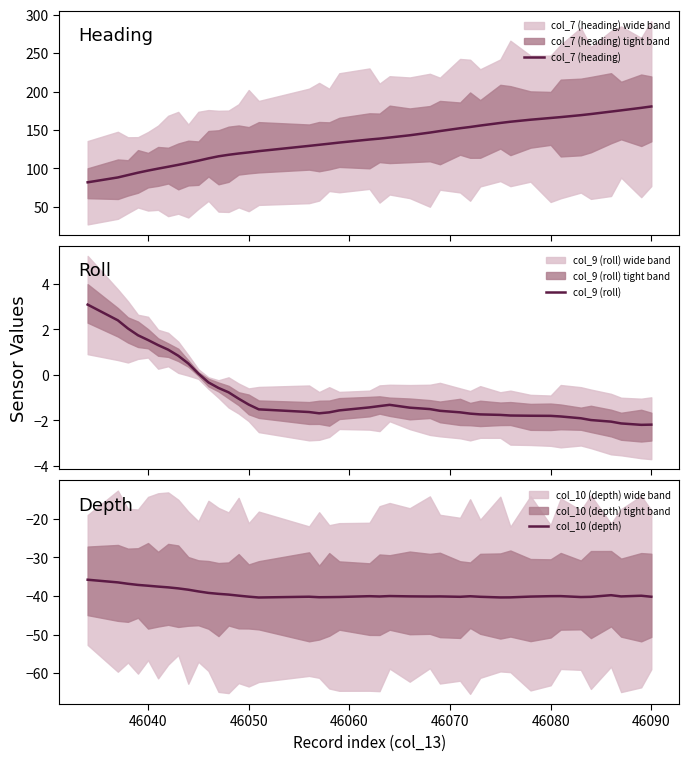

What is the lowest value of the col_7 (heading) series?

81.9